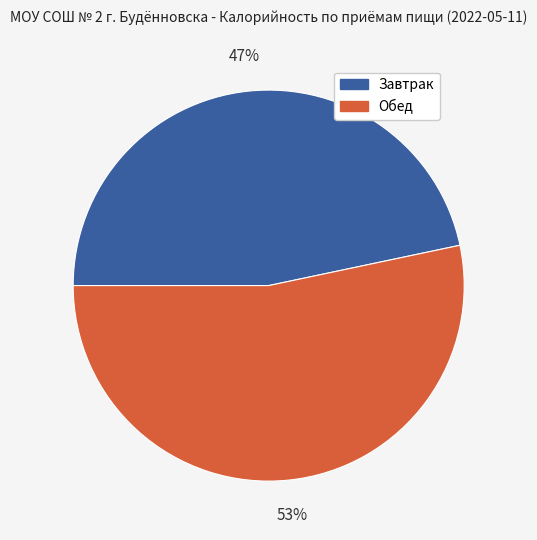

Which slice represents more than half of the pie?

Обед